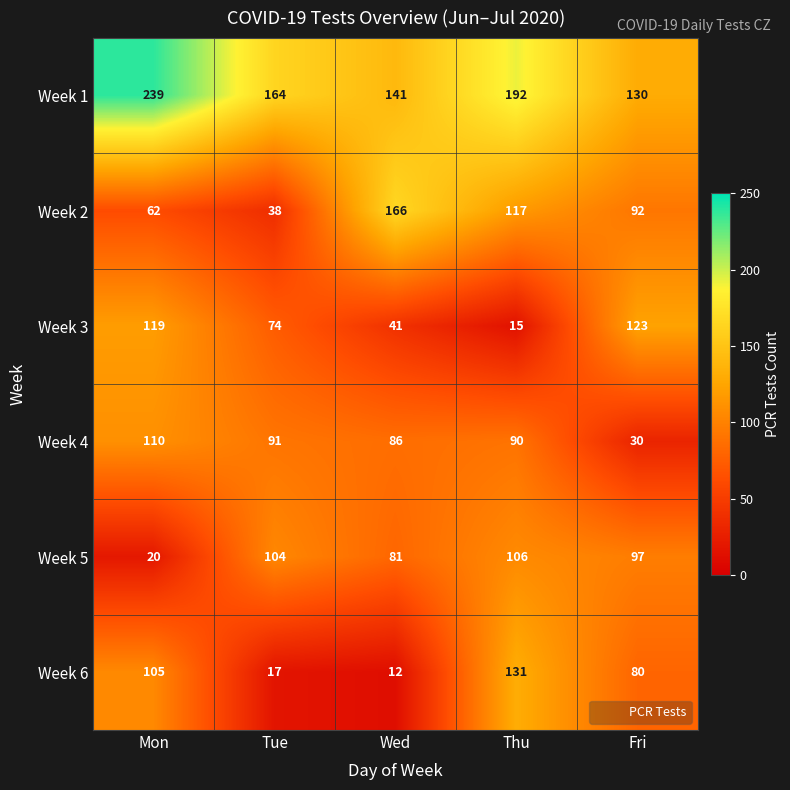

How many values in the Week 2 series are below 92?

2